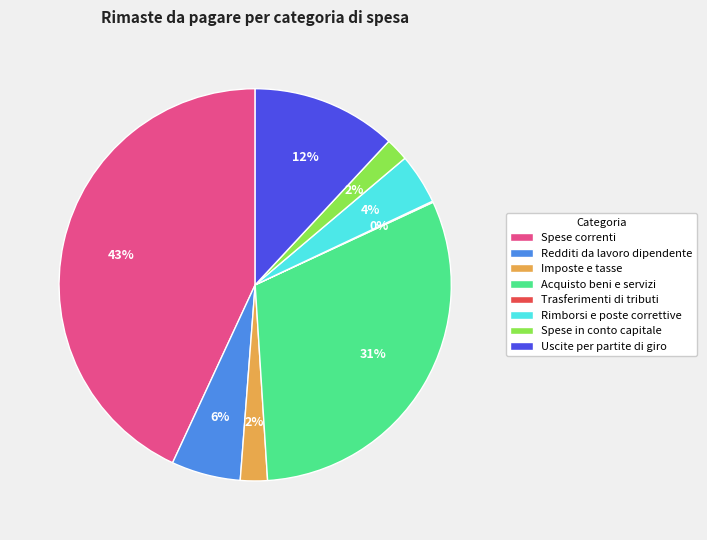

To the nearest percent, what portion does Spese in conto capitale represent?

2%